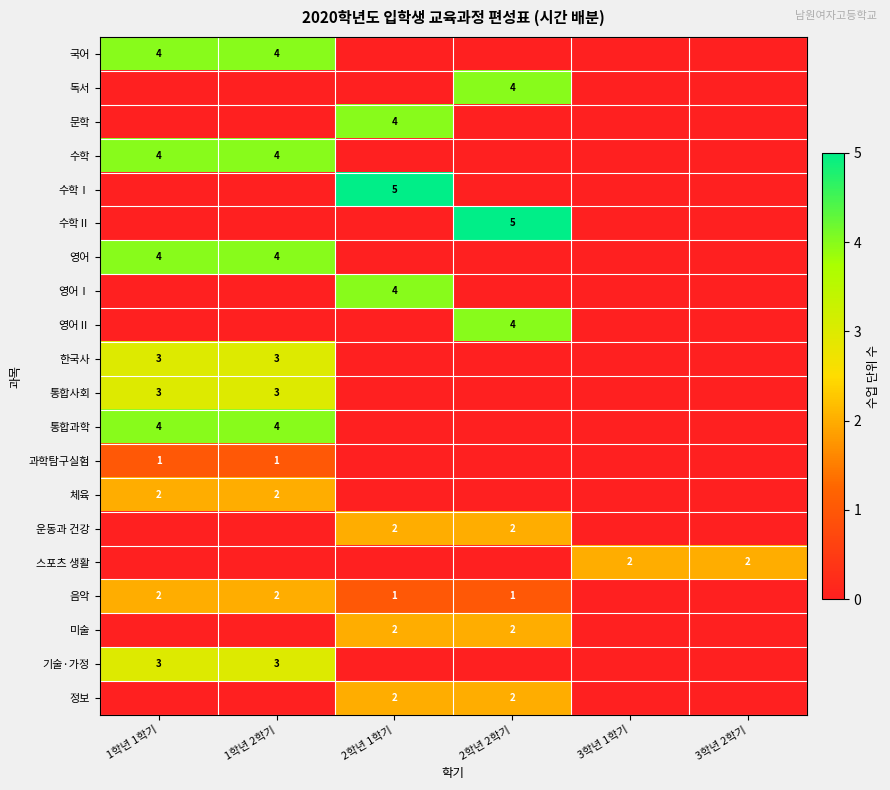

Between 2학년 2학기 and 1학년 1학기, which is larger?

1학년 1학기